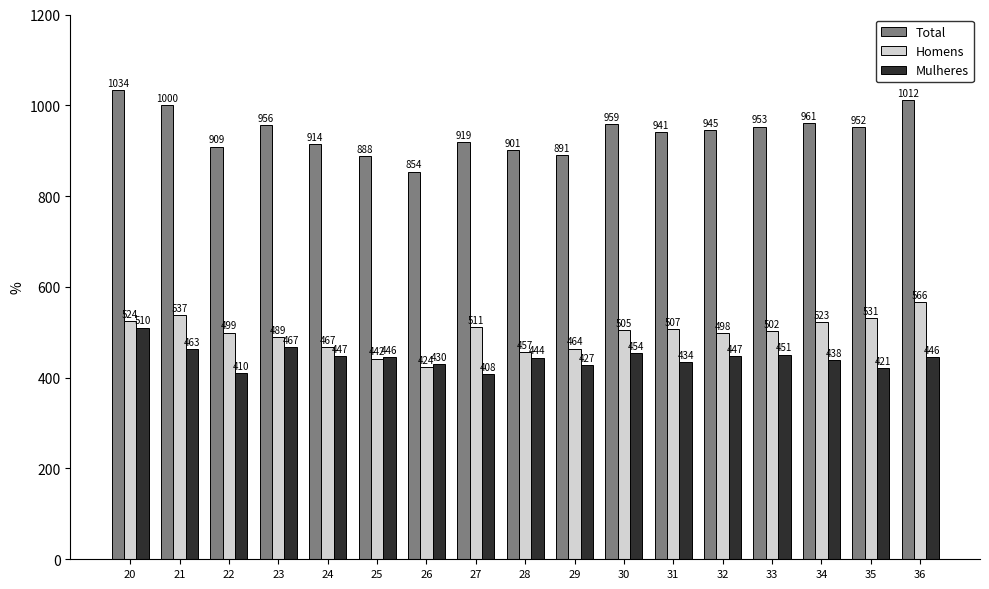

The value of Total at 25 is 1446. True or false?

False